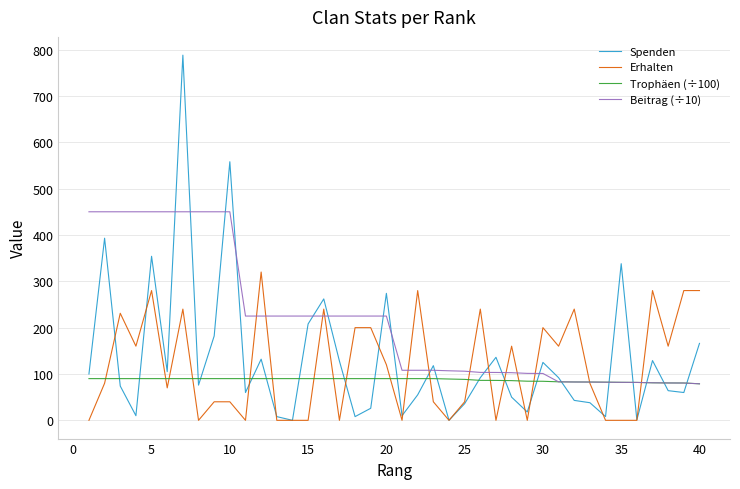

True or false: Beitrag (÷10) and Spenden intersect in this chart.

True